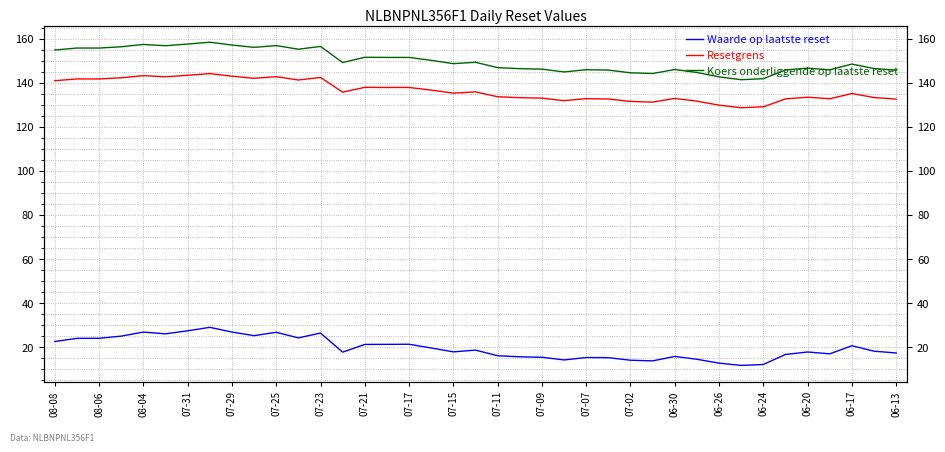

The Koers onderliggende op laatste reset series shows 144.7 at 29. True or false?

True